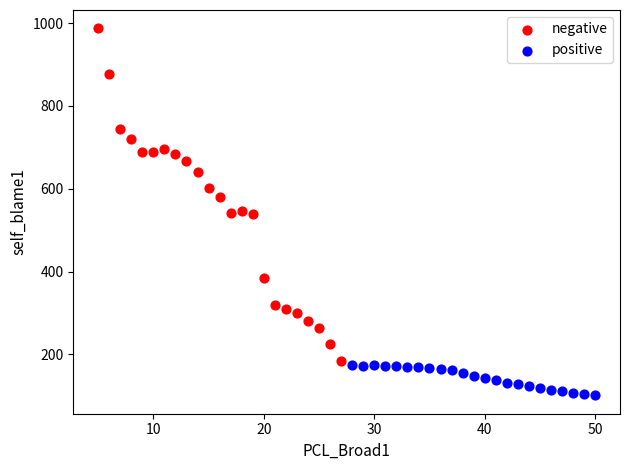

Which series contains the lowest Y value?

positive